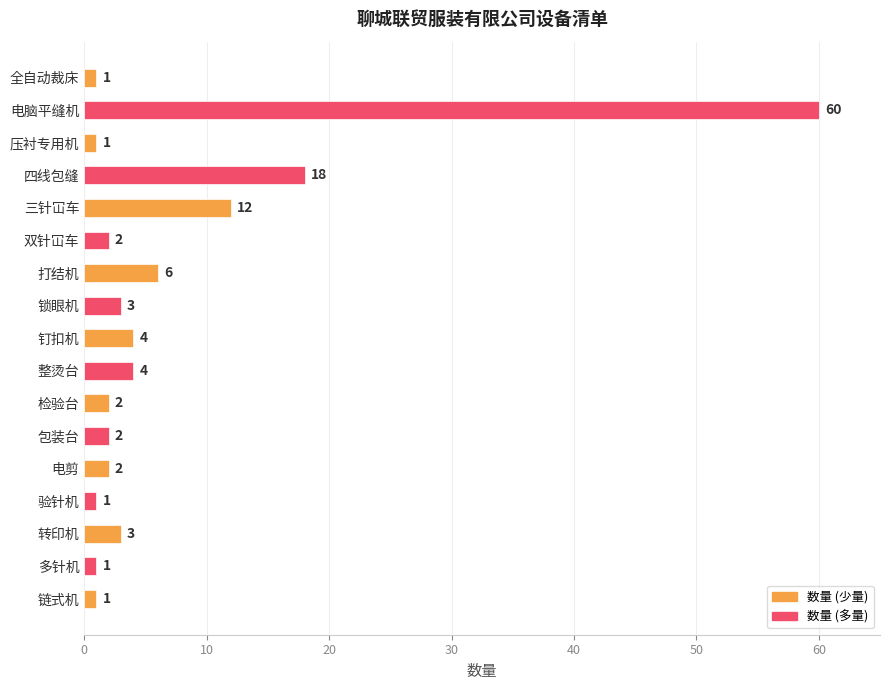

Between 三针冚车 and 链式机, which is larger?

三针冚车